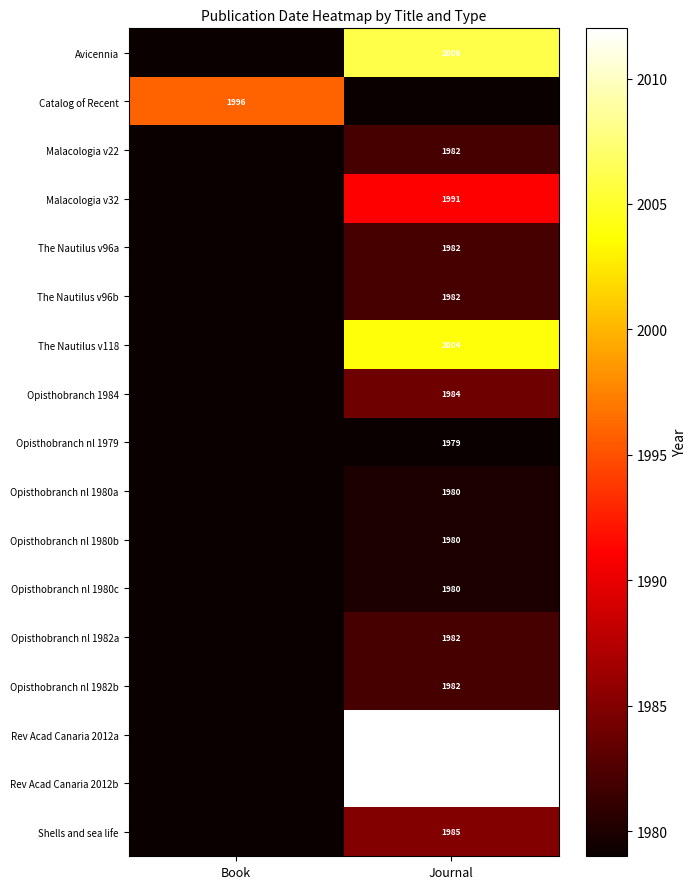

The Catalog of Recent series shows 1996 at Book. True or false?

True